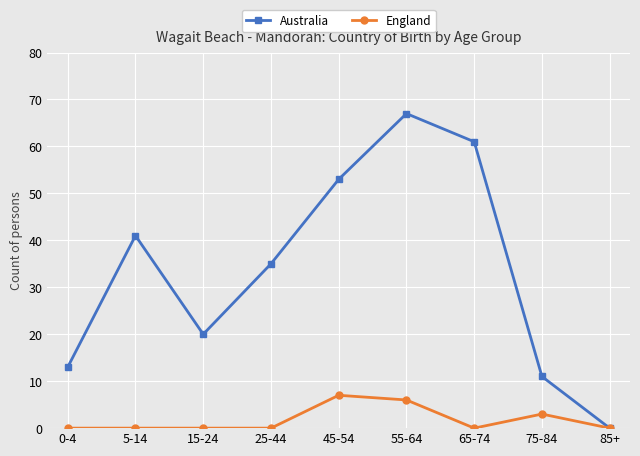

What is the label of the 4th point from the left?

25-44